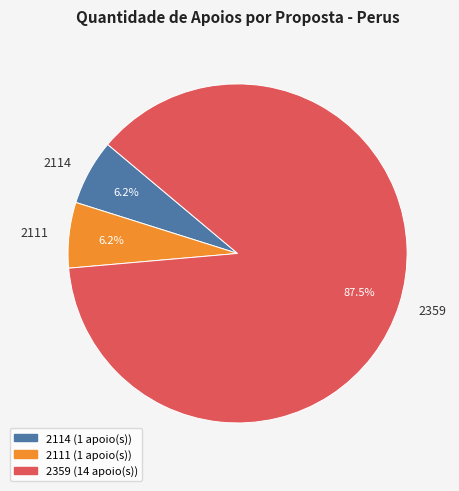

True or false: 2111 accounts for 6% of the total.

True